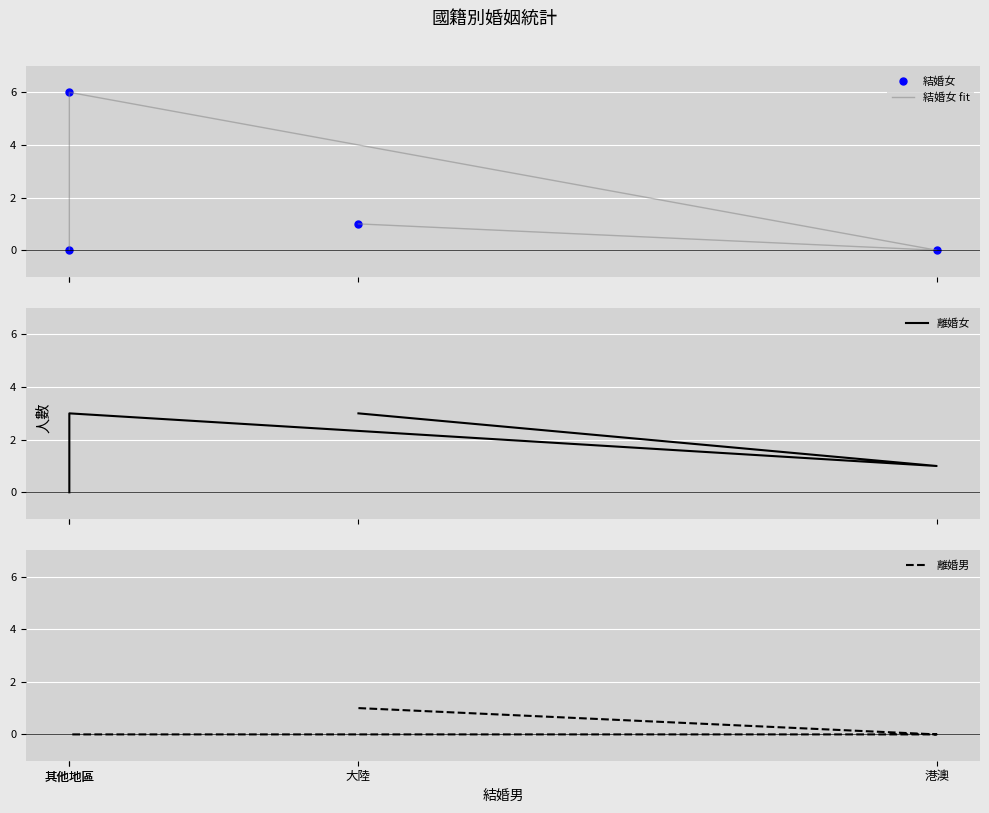

Reading left to right, list all the values displayed in this chart.

結婚女: 1	0	6	0
結婚女 fit: 1	0	6	0
離婚女: 3	1	3	0
離婚男: 1	0	0	0